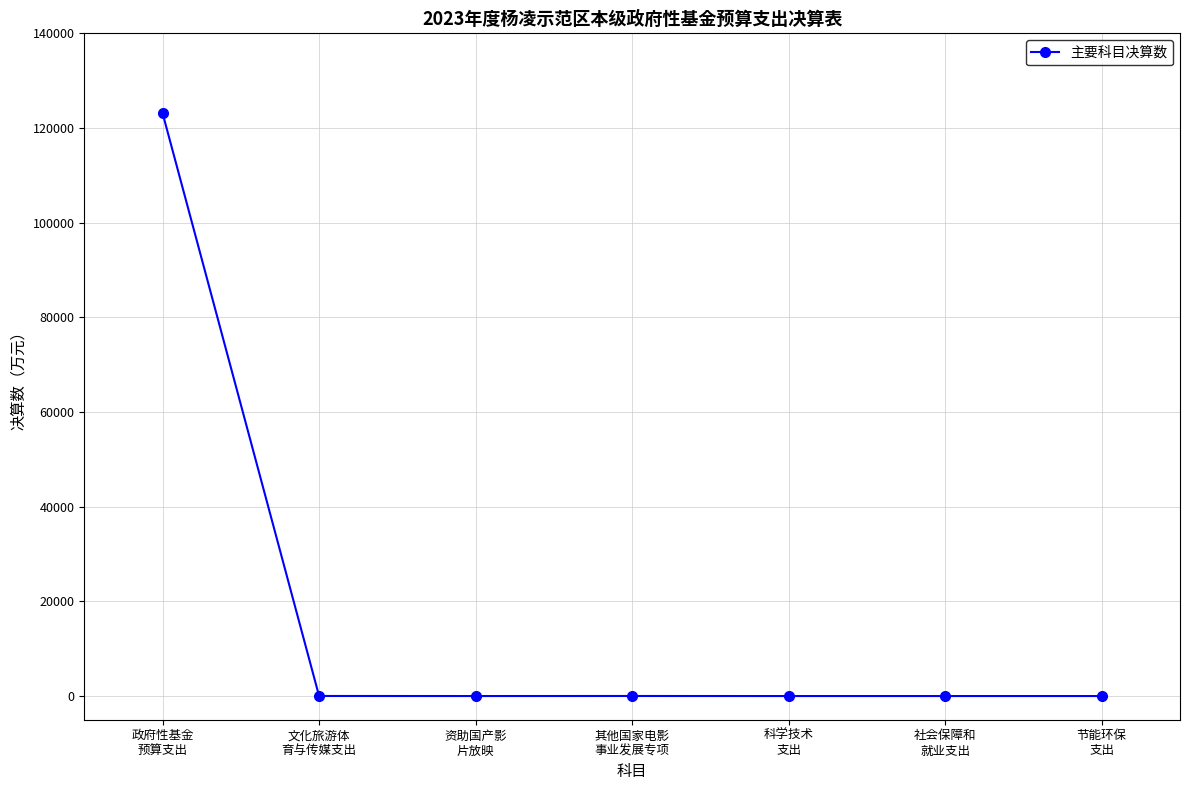

What is the sum of all values?

123196